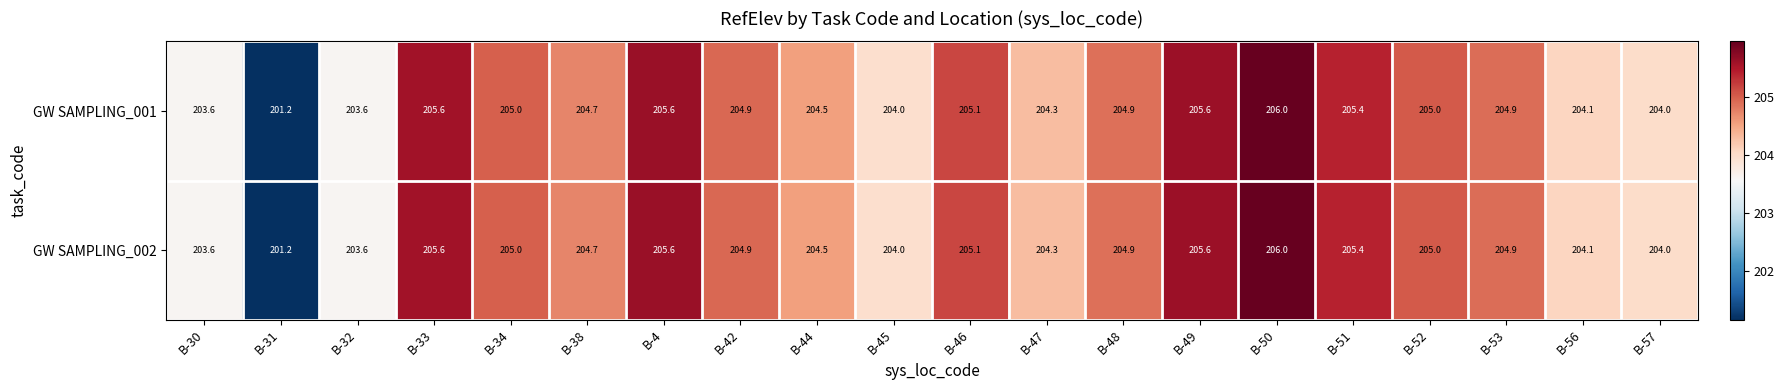

What is the average value of the GW SAMPLING_002 series?

204.6